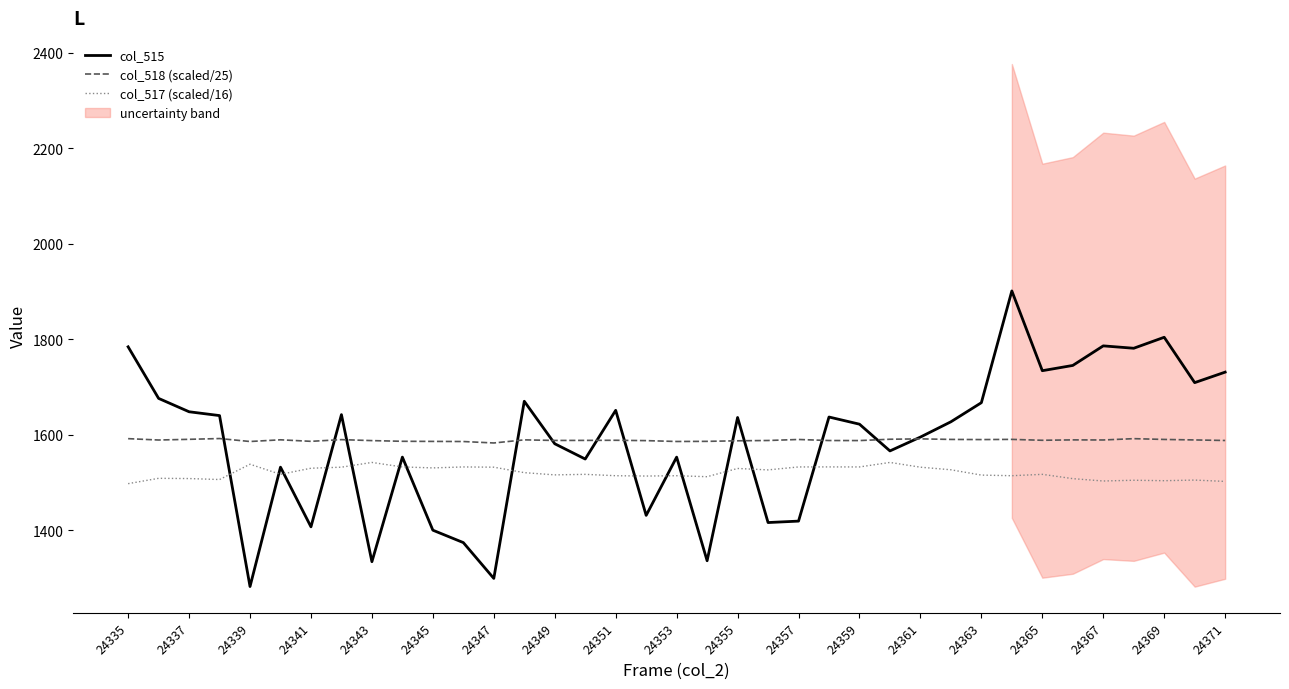

True or false: col_515 and col_517 (scaled/16) cross at least once.

True